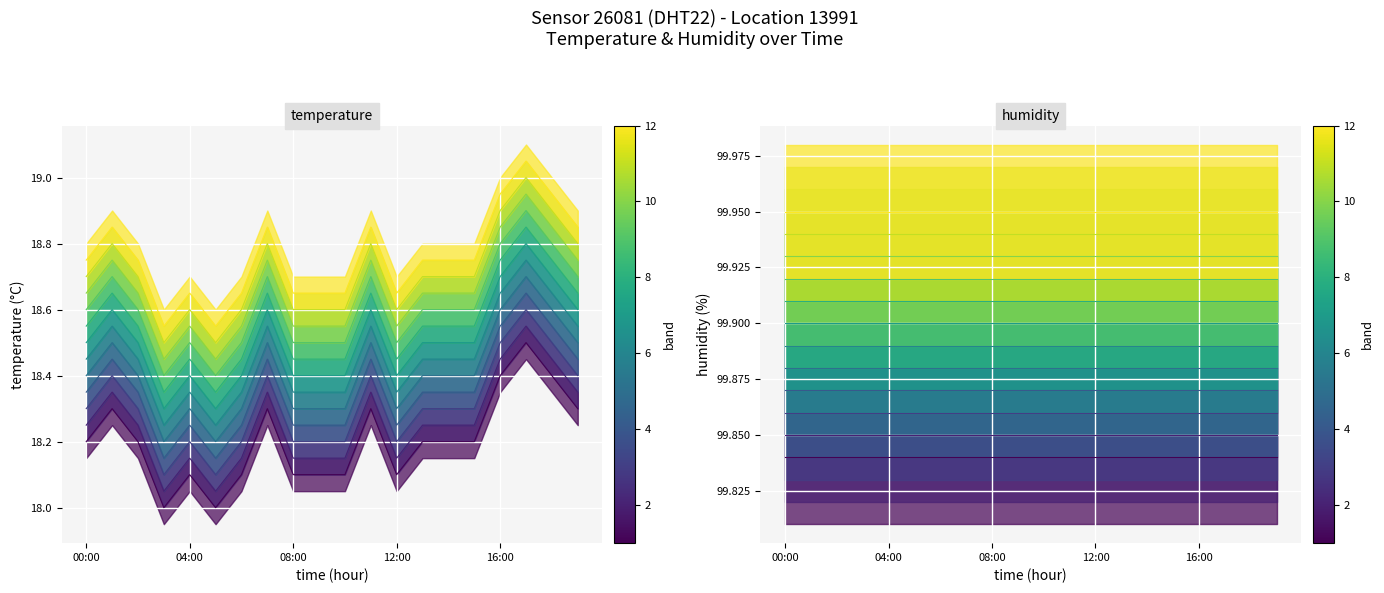

What is the change in value from 05:00 to 18:00?

+0.4